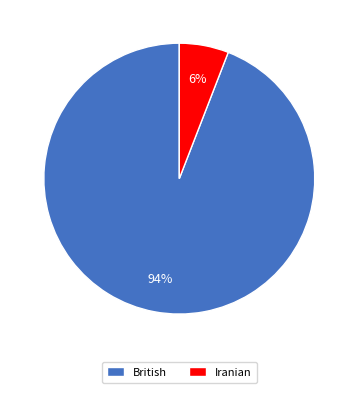

What is the ratio of the value at Iranian to the value at British?

0.1